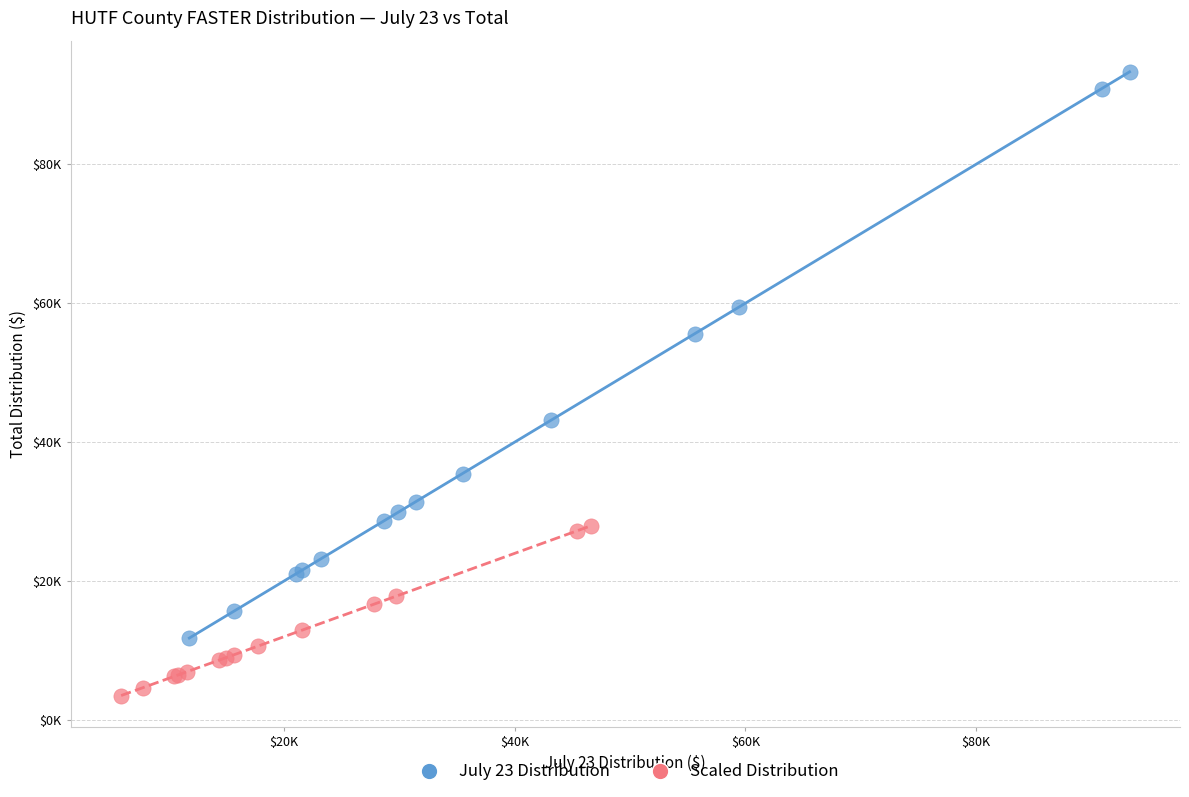

Which series contains the highest Y value?

July 23 Distribution